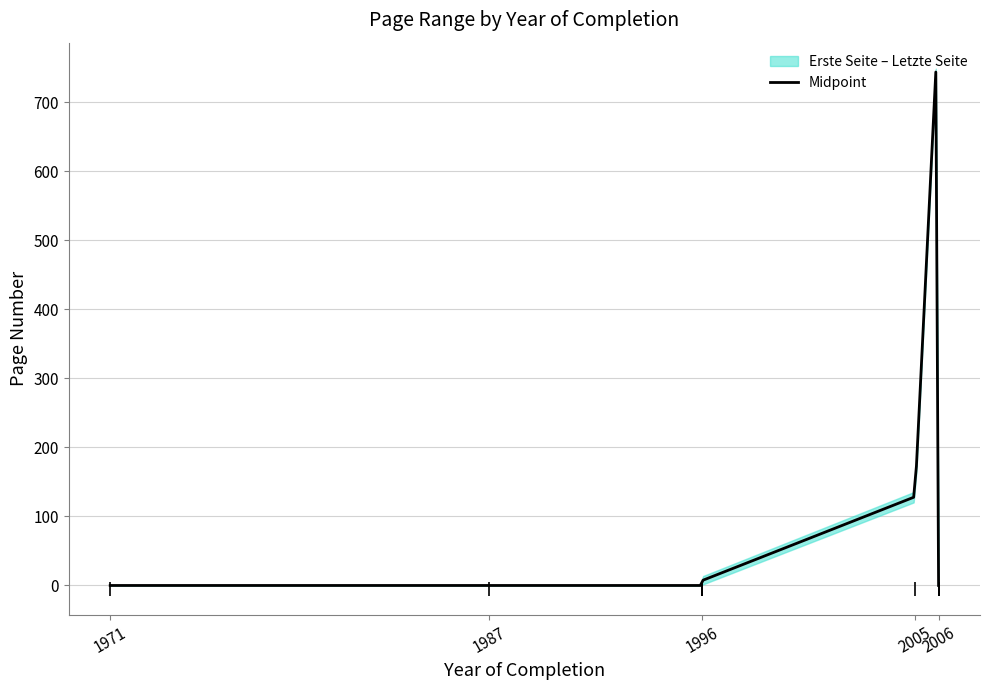

At how many categories does at least one series exceed 658?

1